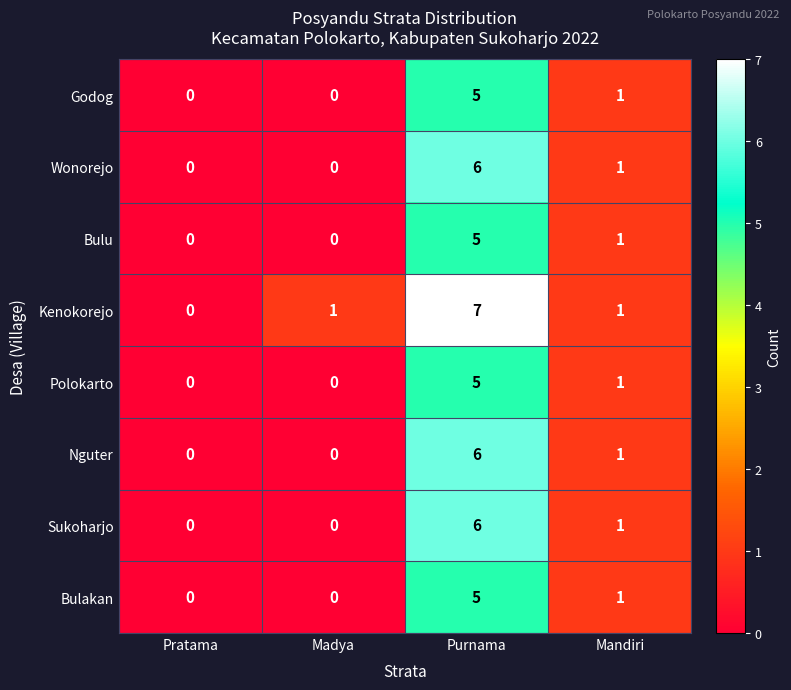

Where is Polokarto nearest to the value 2?

Mandiri